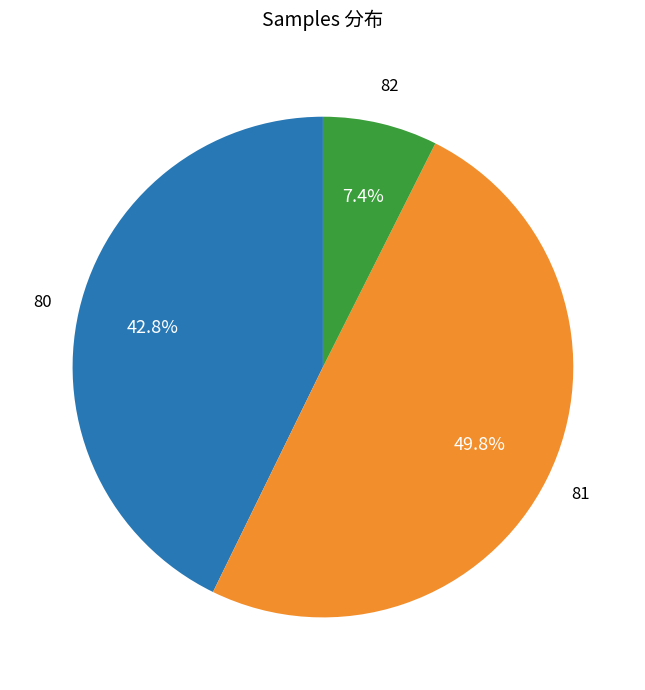

How many segments does this pie chart have?

3